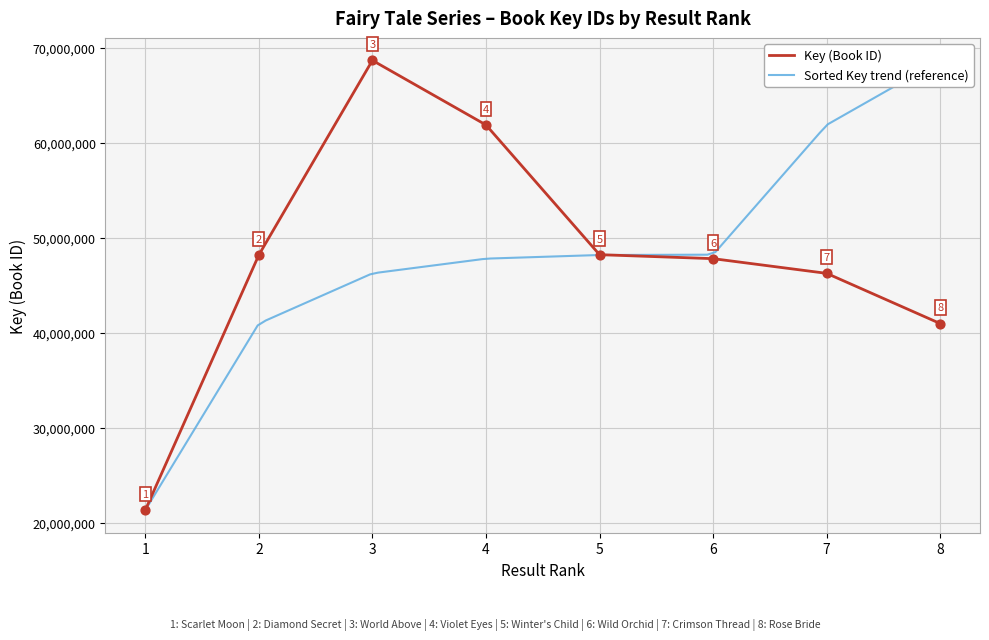

What is the ratio of the value at 4 to the value at 6?

1.3